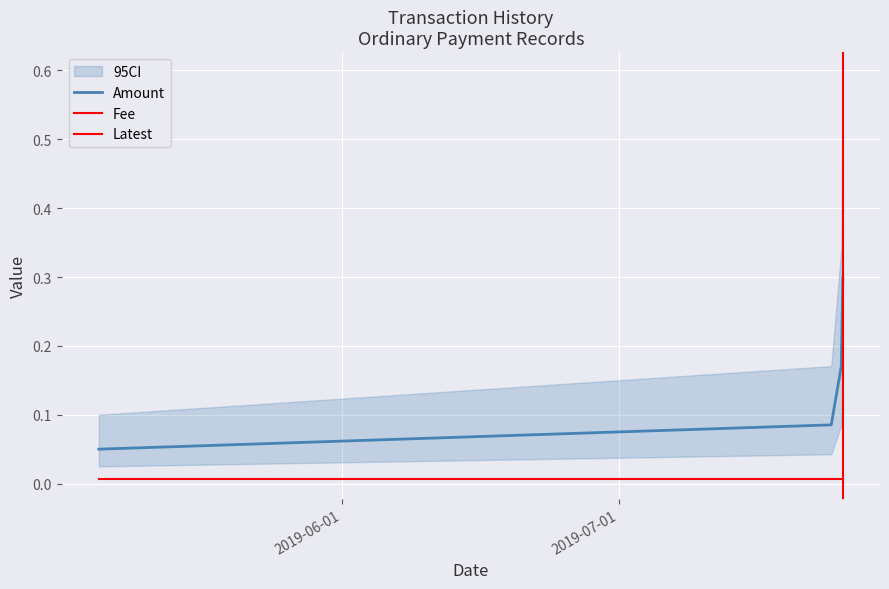

What is the difference between the maximum and minimum values?

0.2